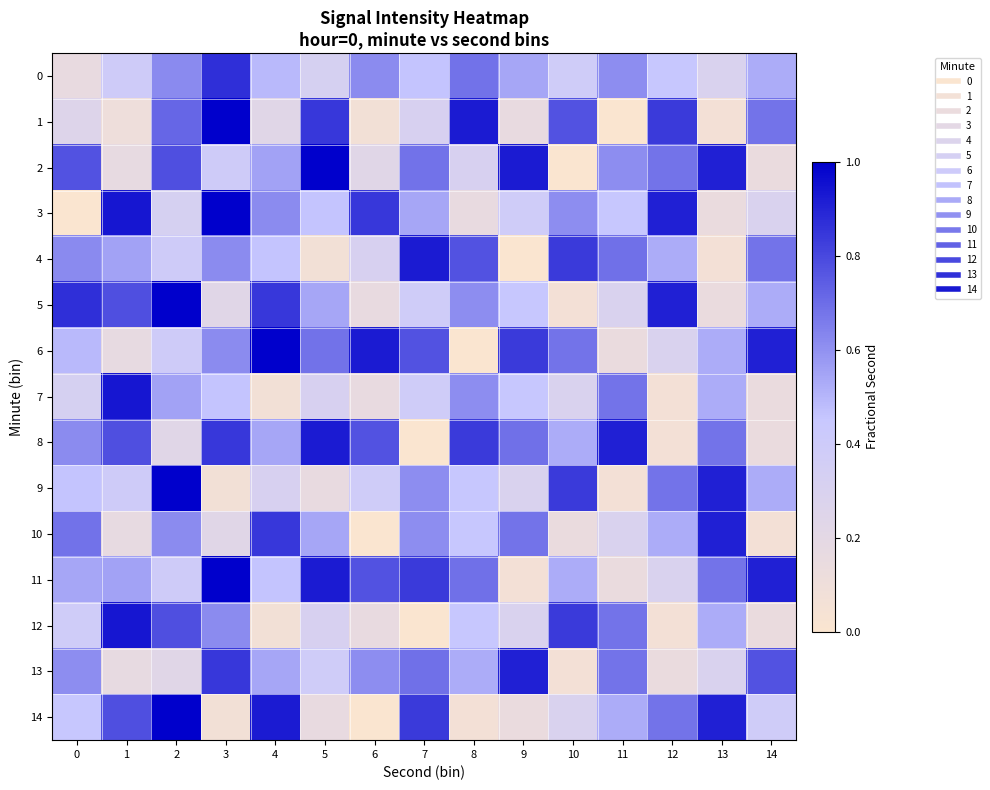

Which series has the widest spread of values?

1